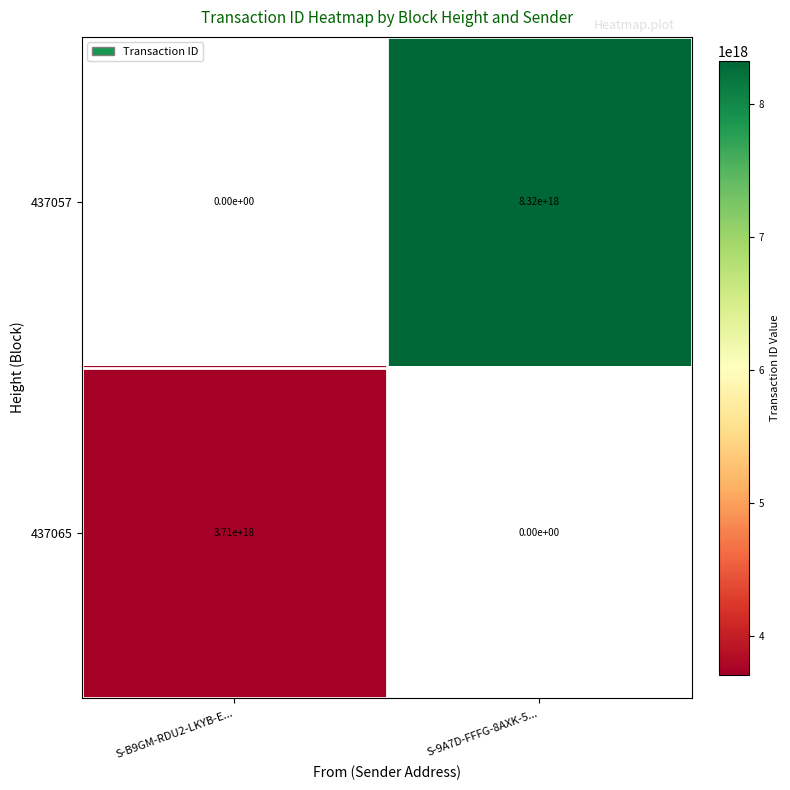

Which label corresponds to the smallest value in the chart?

S-B9GM-RDU2-LKYB-E...